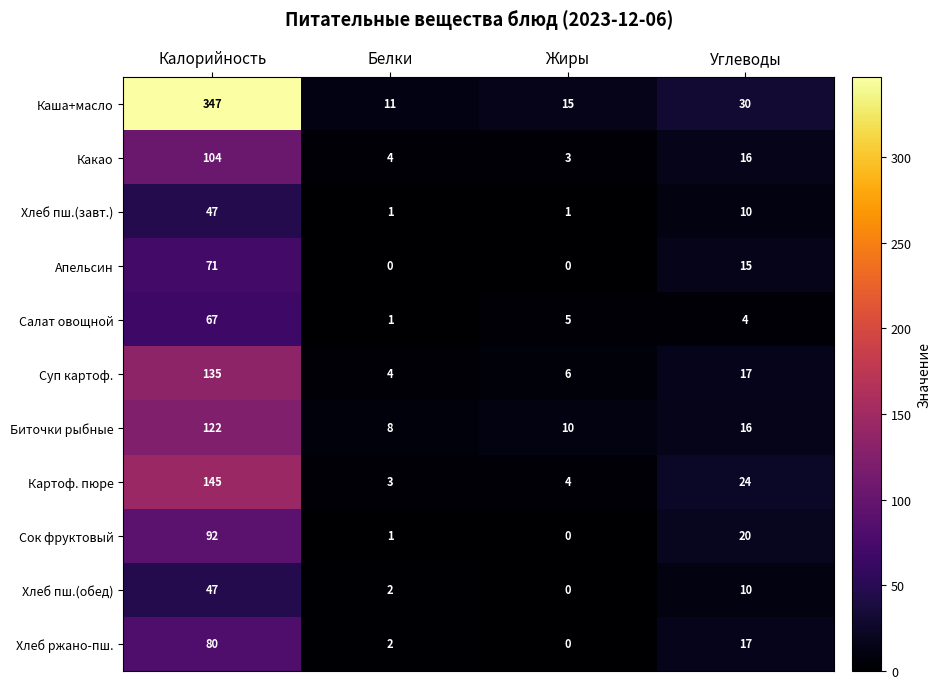

What is the difference between the second highest and minimum values in the Хлеб ржано-пш. series?

17